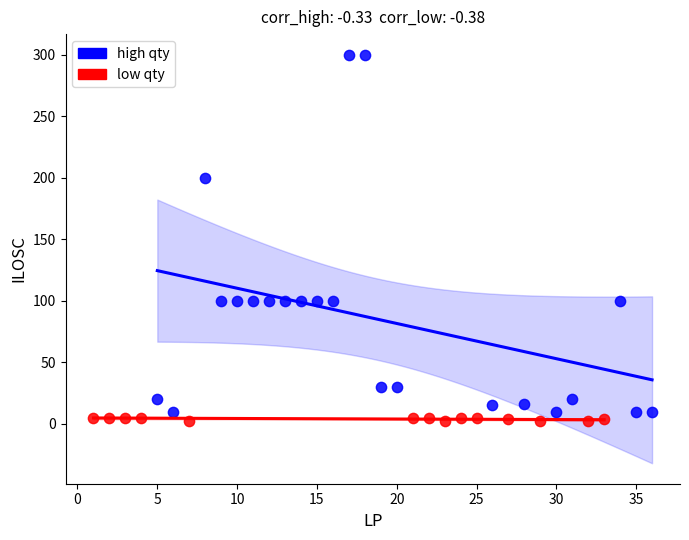

Which series has the largest Y range (max minus min)?

high qty